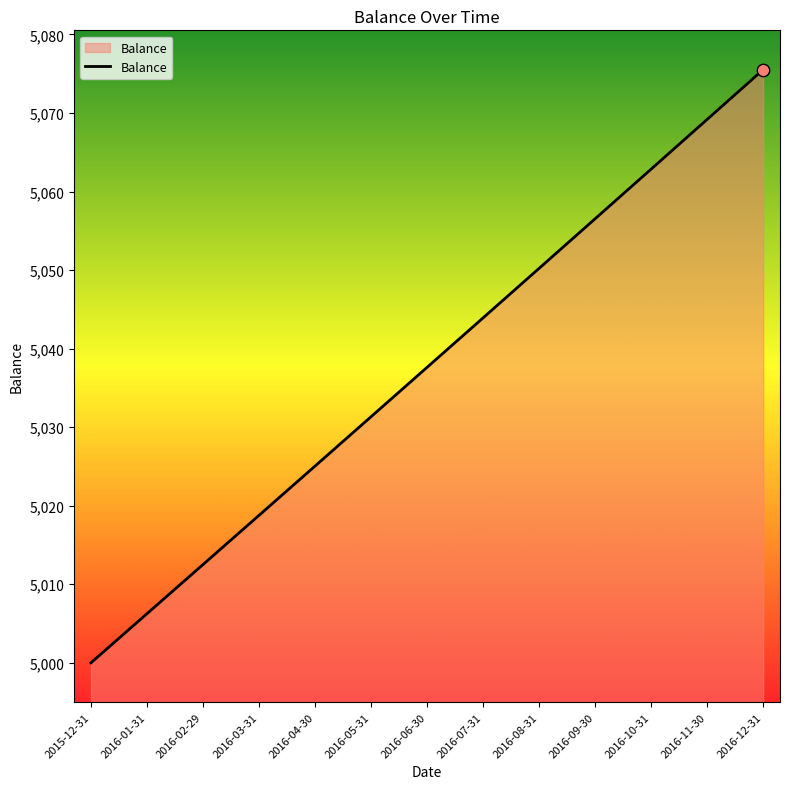

What is the ratio of the value at 2016-02-29 to the value at 2015-12-31?

1.0